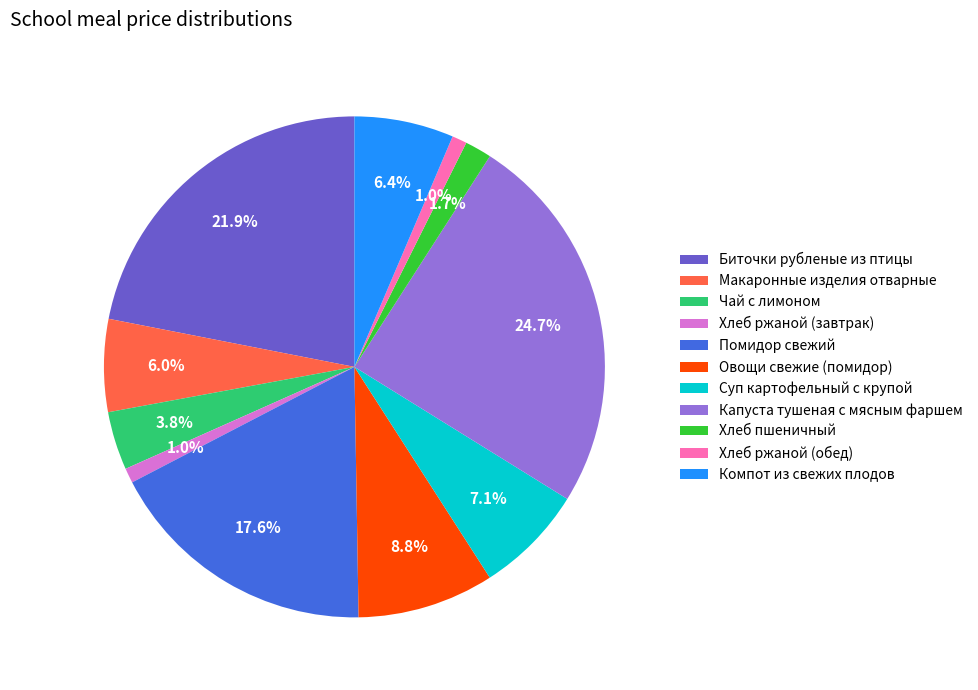

Approximately how many times larger is the value at Компот из свежих плодов compared to Помидор свежий?

0.4